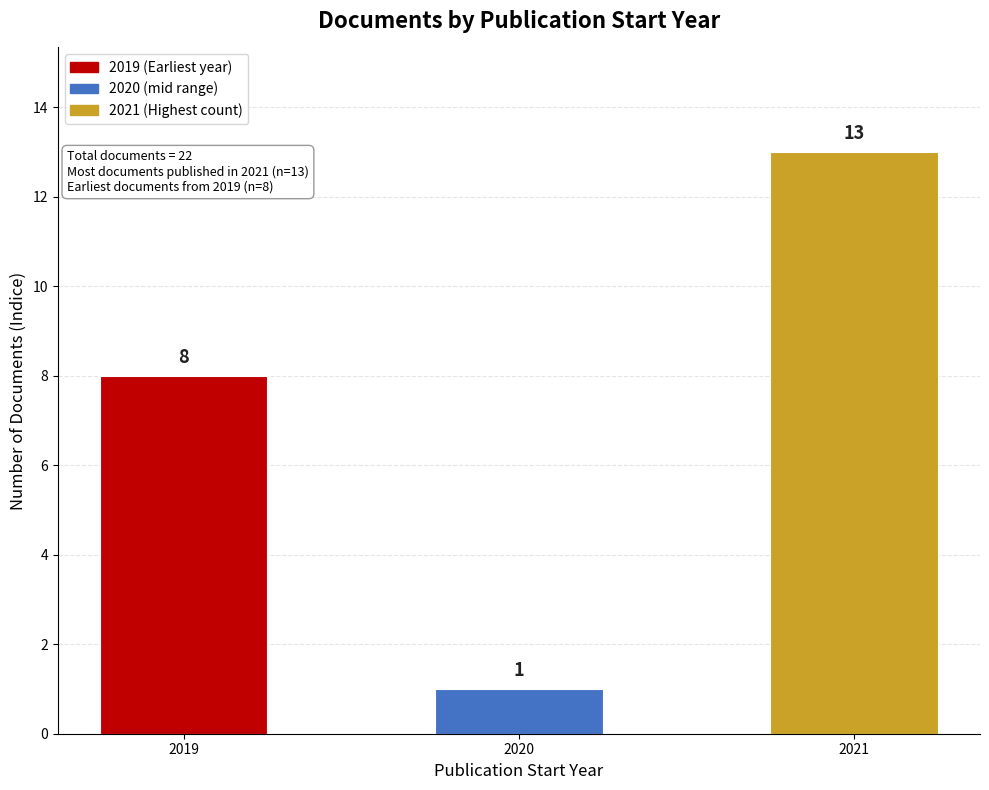

Where is the data nearest to the value 7?

2019